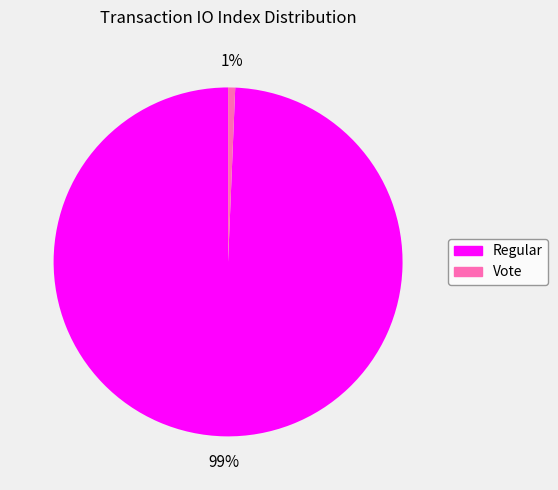

To the nearest percent, what is the average slice percentage?

50%